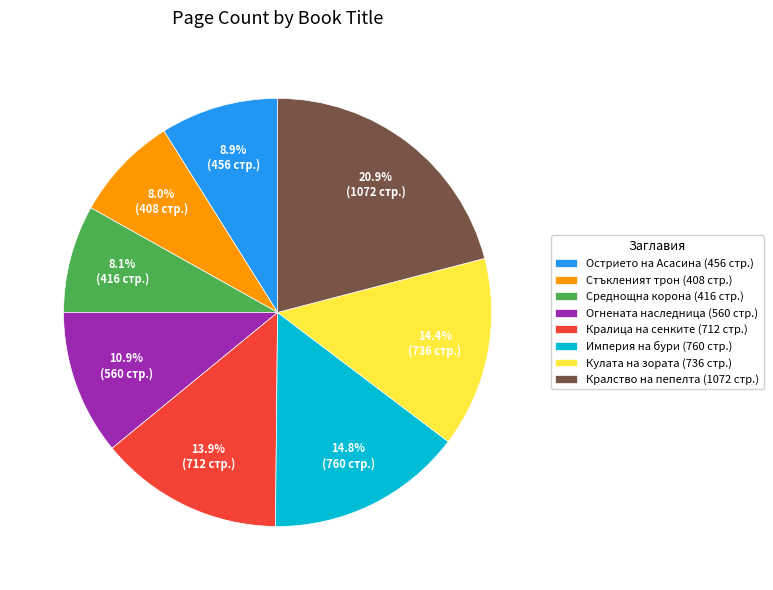

Is it true that Острието на Асасина is 9% of the pie?

True